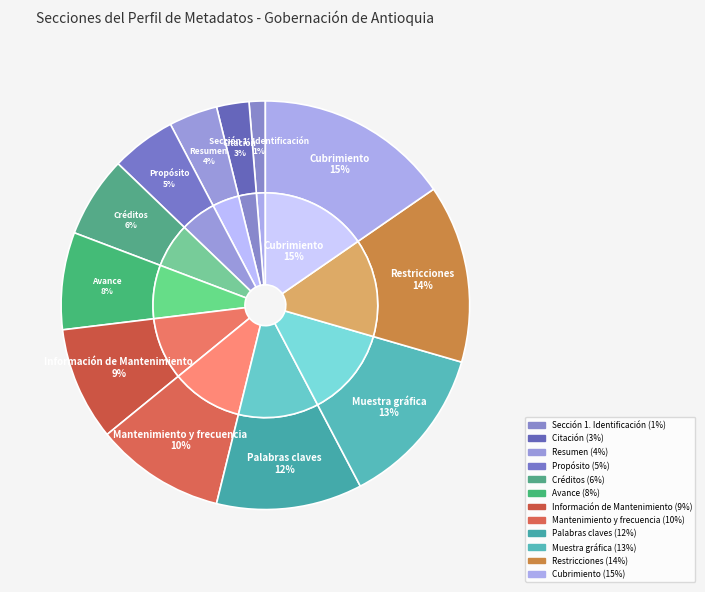

Which category has the biggest portion of the pie?

Cubrimiento